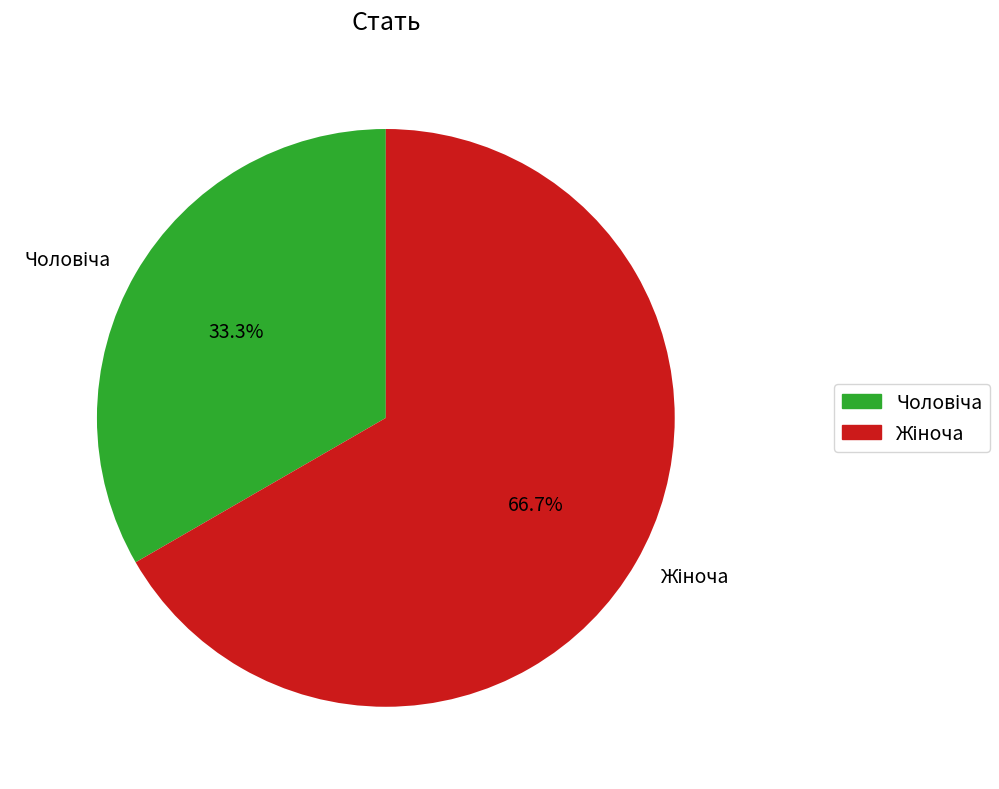

Is there any slice that represents more than half of the pie?

Yes